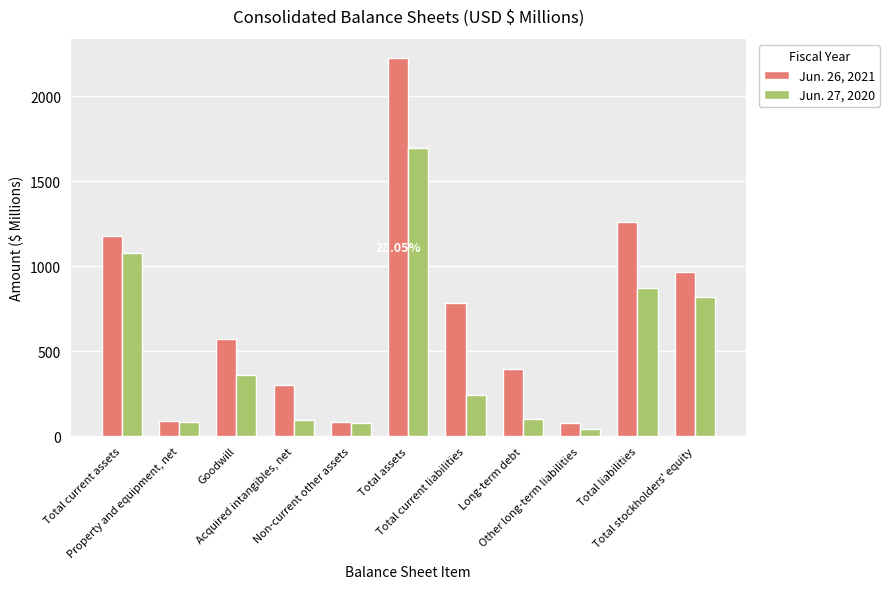

At which label does Jun. 26, 2021 reach its peak?

Total assets